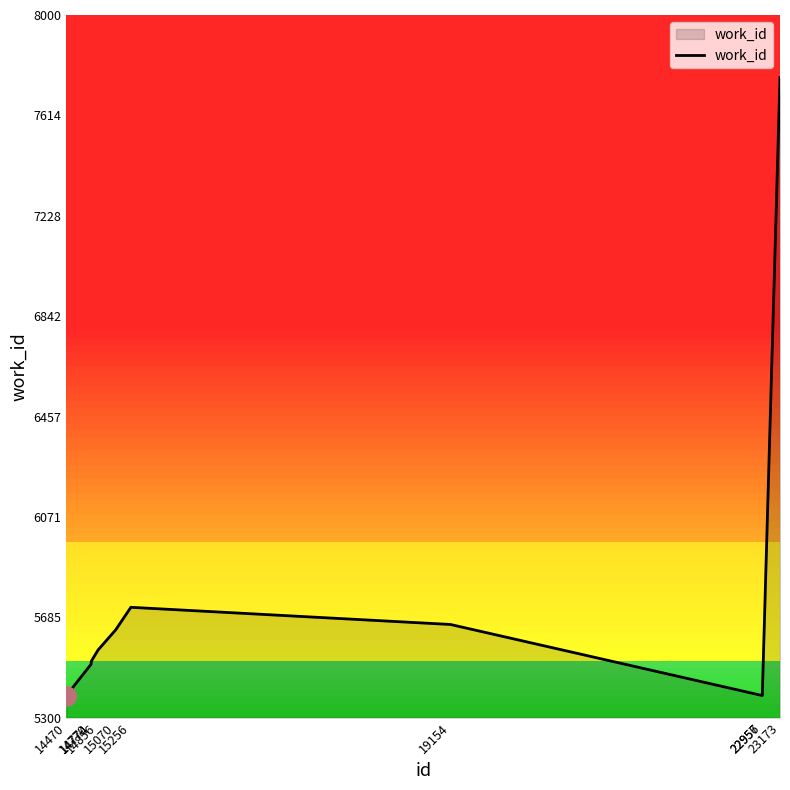

How many lines are shown in the chart?

1